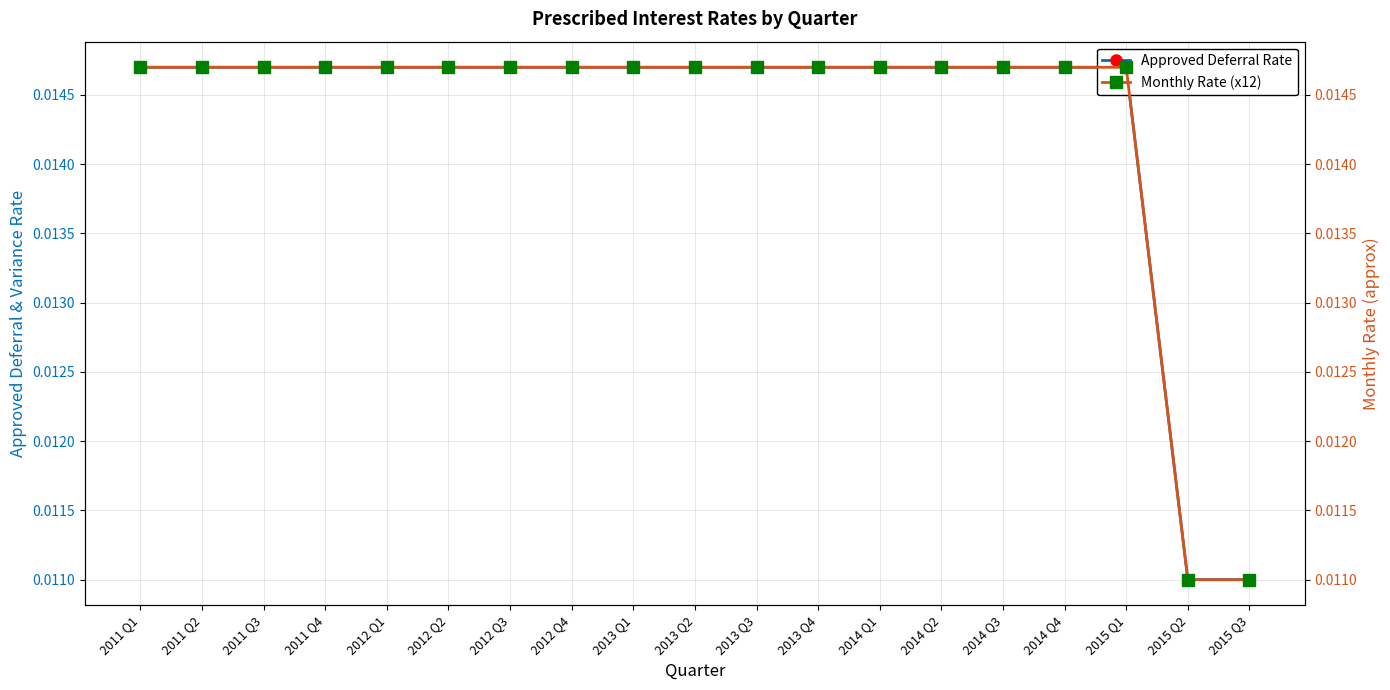

What are all the series names shown in the legend?

Approved Deferral Rate, Monthly Rate (x12)